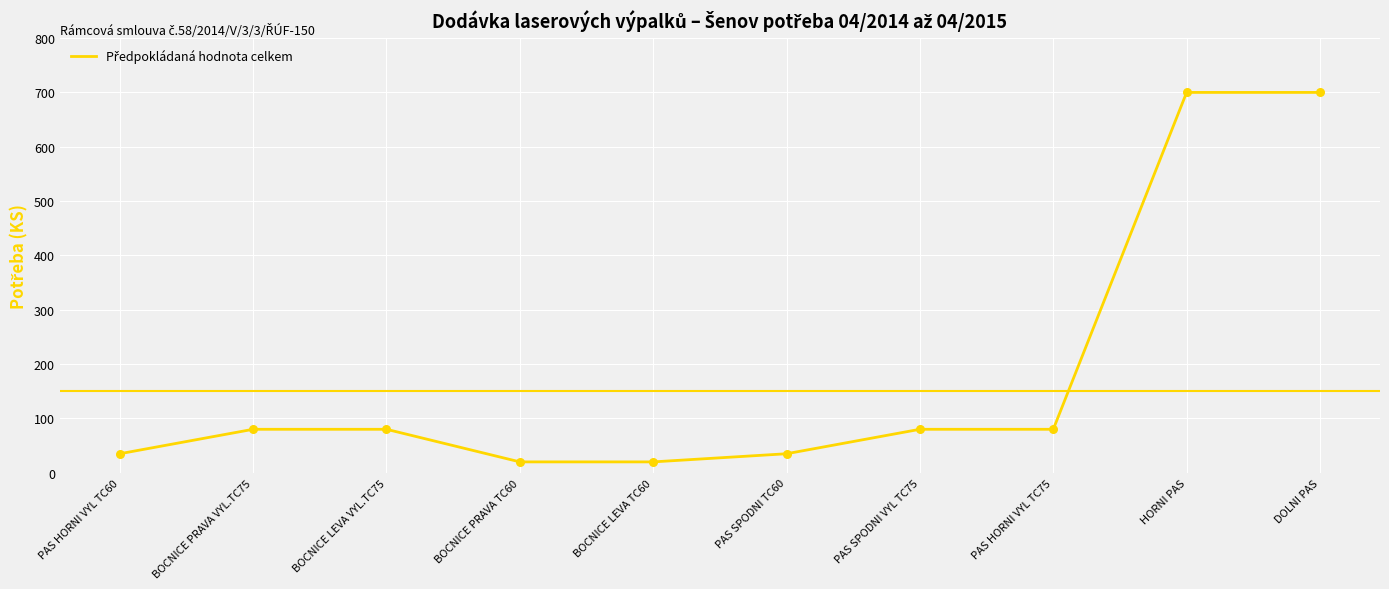

Approximately how many times larger is the value at BOCNICE PRAVA VYL.TC75 compared to BOCNICE LEVA TC60?

4.0